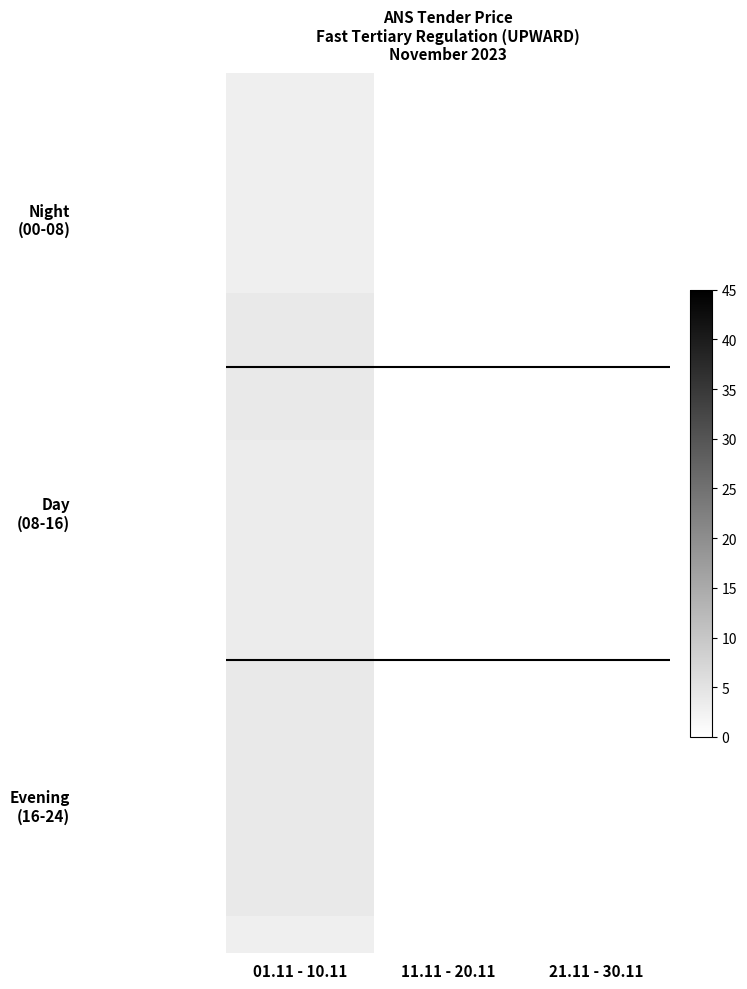

At which category is the sum across all series the highest?

01.11 - 10.11